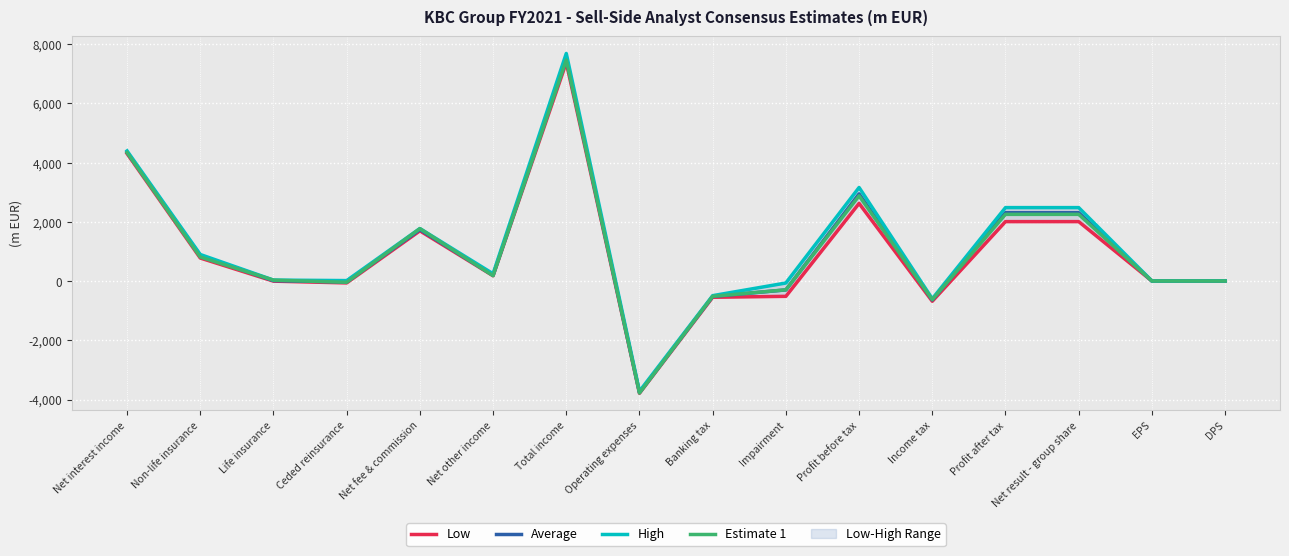

True or false: Average and Low intersect in this chart.

False